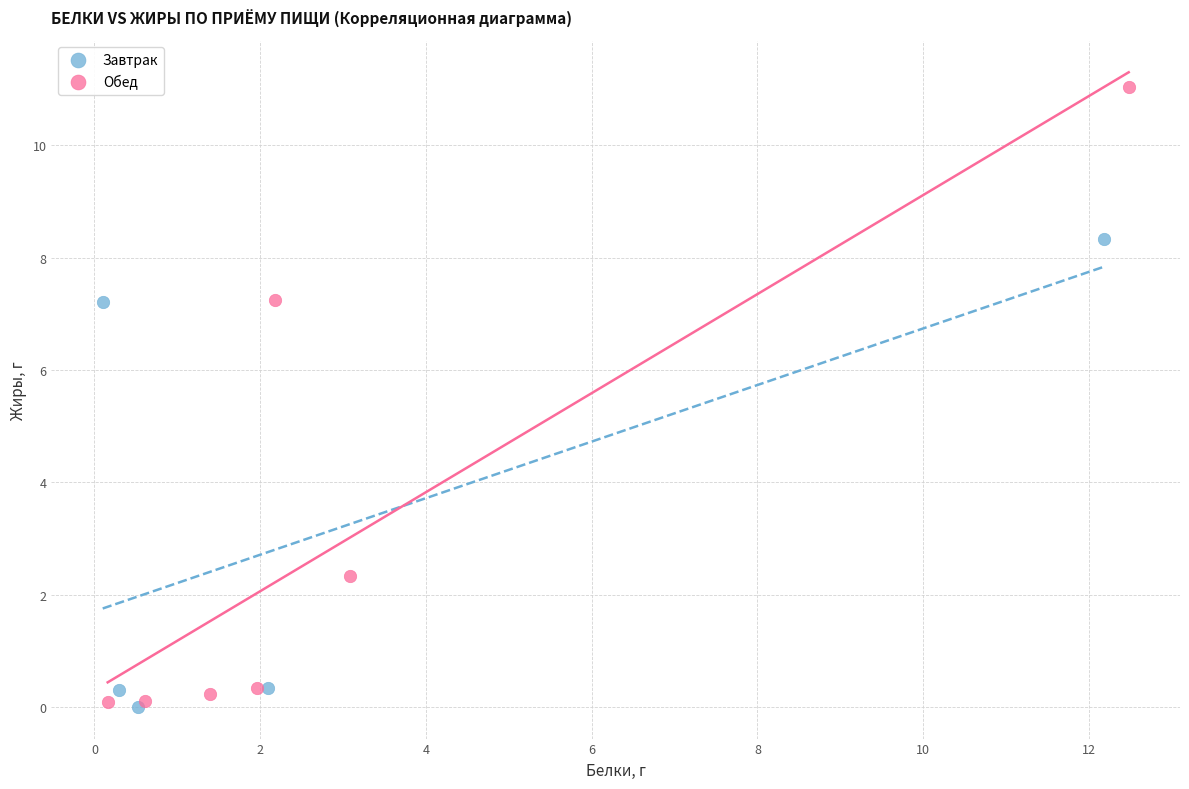

Which series has the largest Y range (max minus min)?

Обед